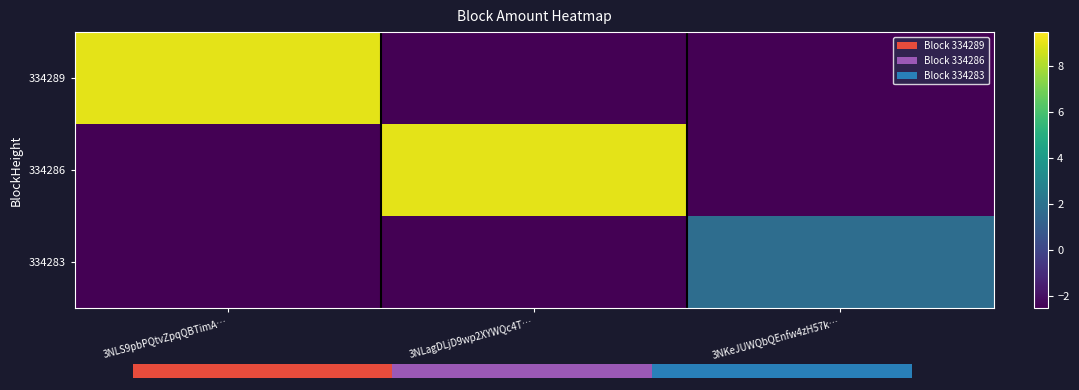

What is the greatest value displayed?

9.0